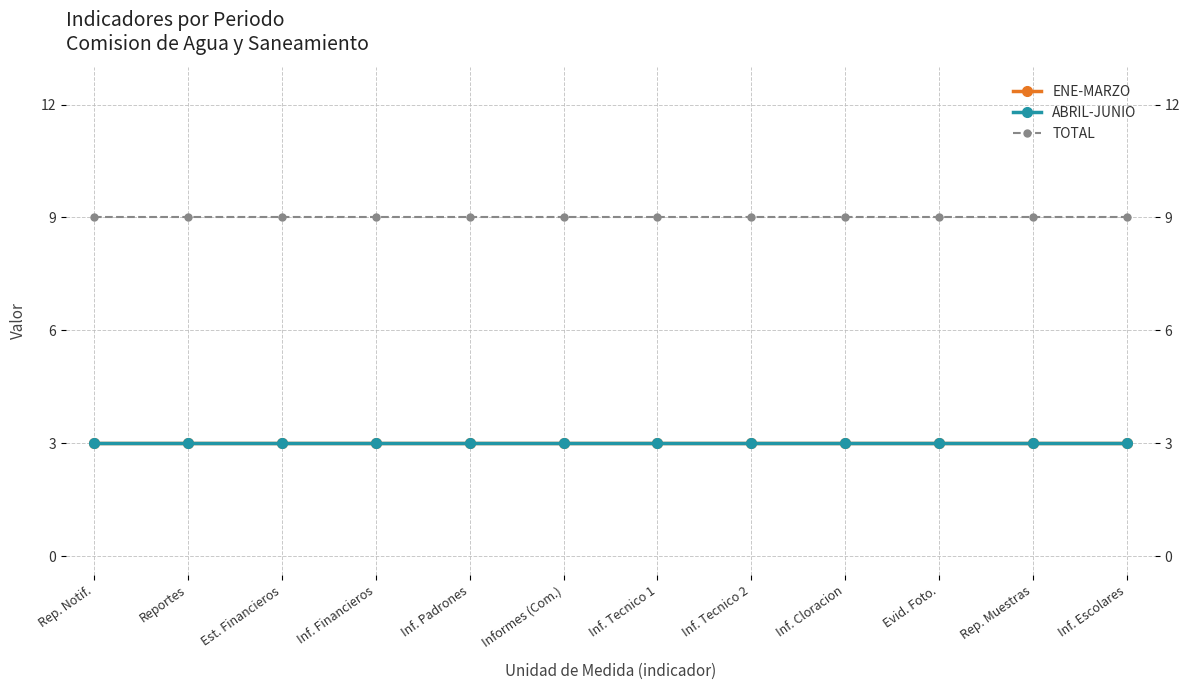

Count the number of categories in the chart.

12